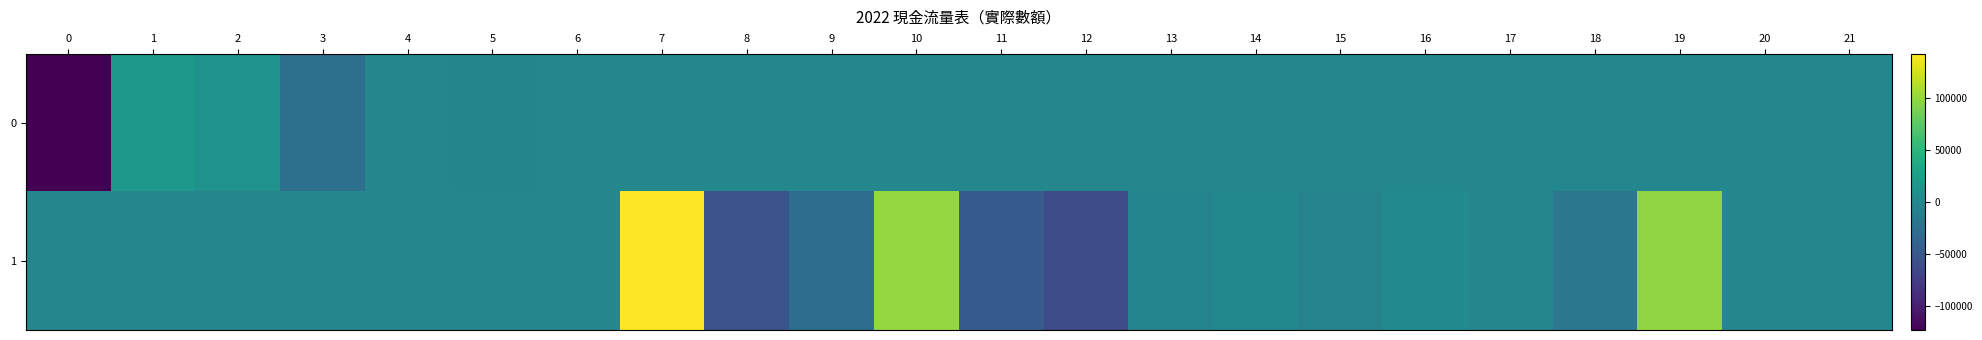

At how many categories does at least one series exceed 510?

7